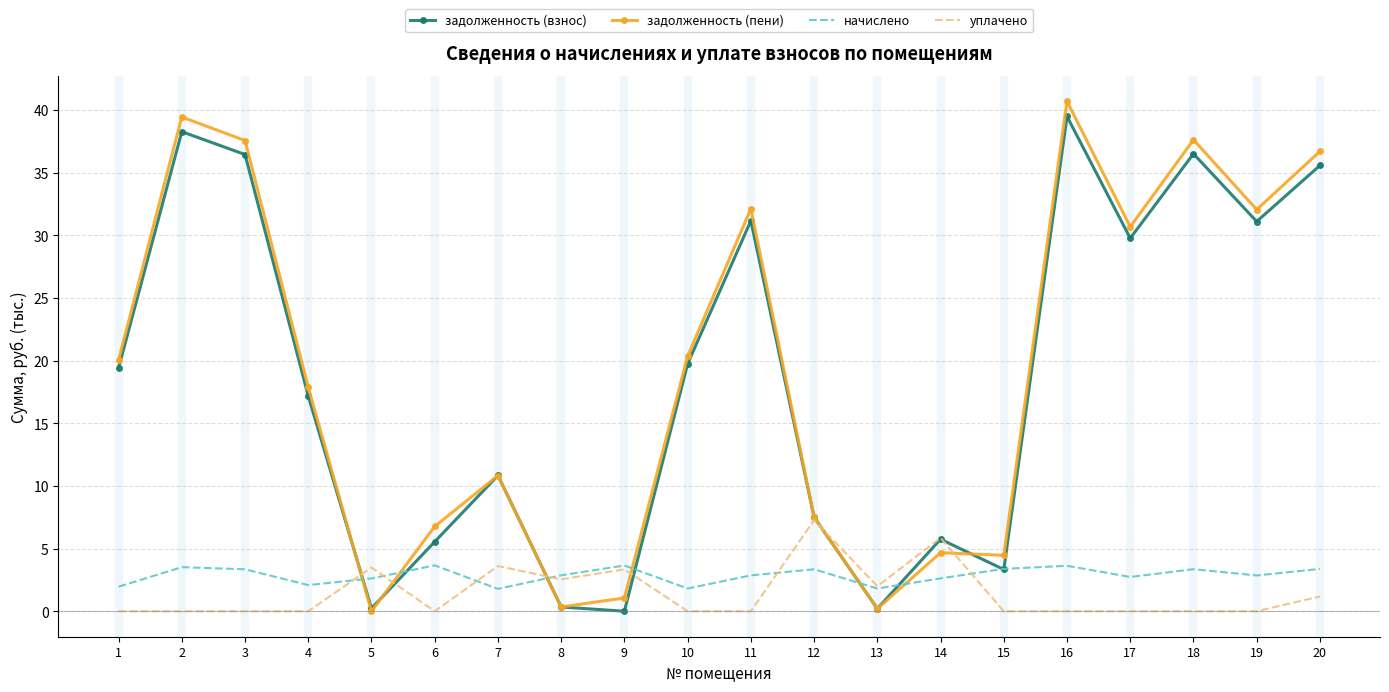

At how many categories does at least one series exceed 19?

10